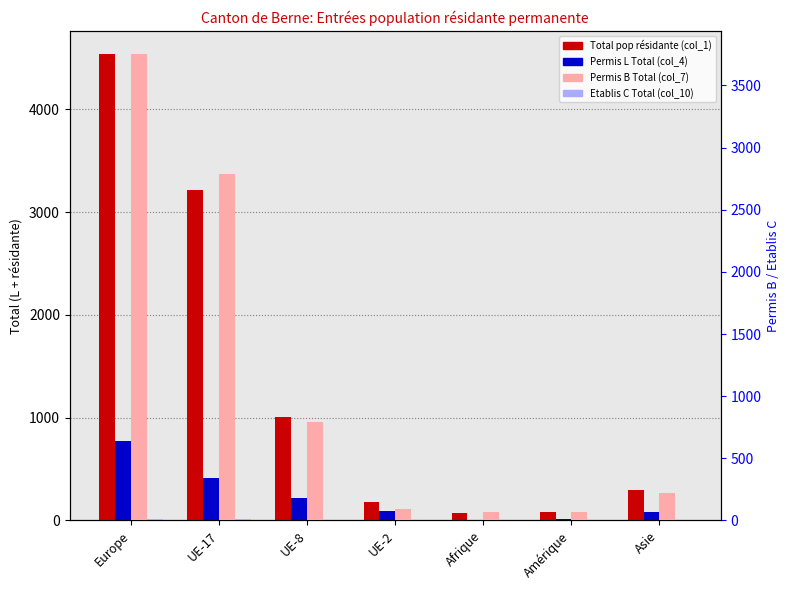

Reading left to right, extract all data points from this chart.

Total pop résidante (col_1): 4537	3211	1010	179	75	84	301
Permis L Total (col_4): 775	417	217	89	7	19	81
Permis B Total (col_7): 3752	2784	793	90	66	65	220
Etablis C Total (col_10): 10	10	0	0	2	0	0